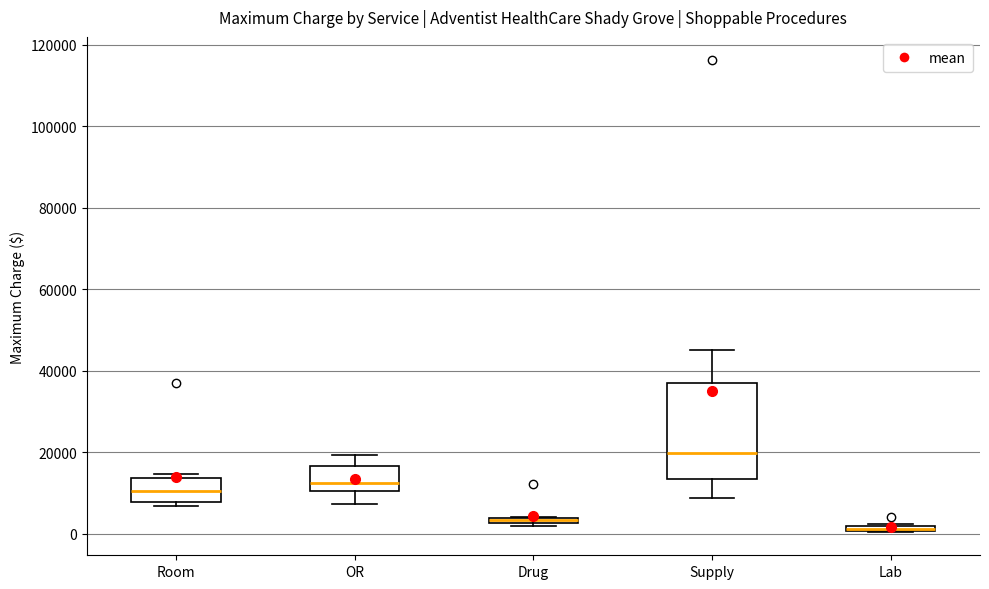

Where is the lower edge of the box for Lab on the y-axis? The values are not printed on the chart, so give them approximately, as read against the axis.

0